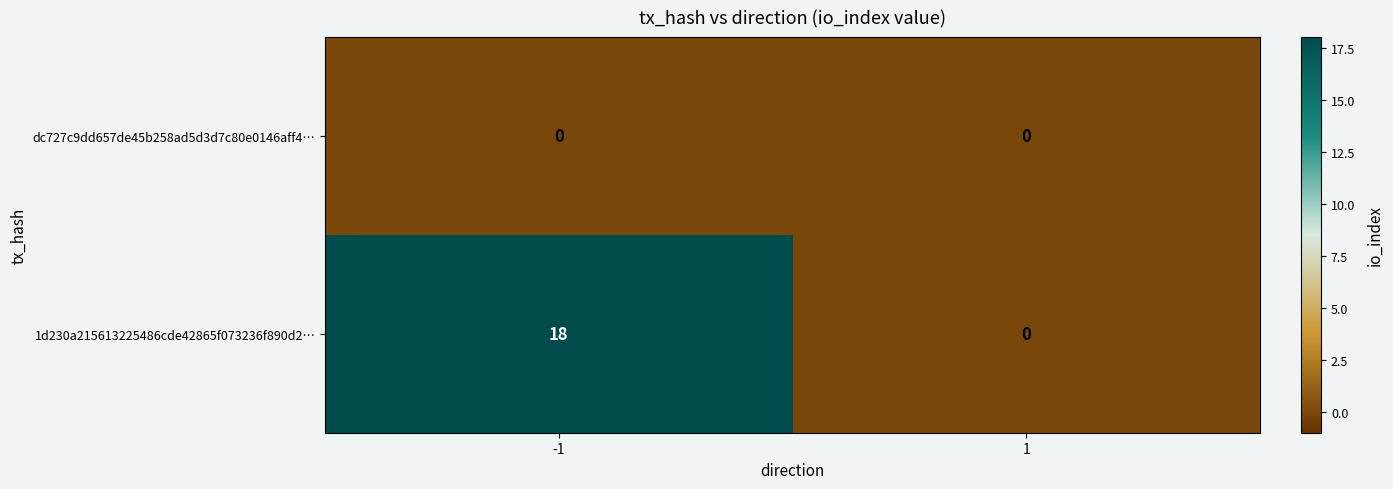

Reading left to right, extract all data points from this chart.

dc727c9dd657de45b258ad5d3d7c80e0146aff4…: -1=0	1=0
1d230a215613225486cde42865f073236f890d2…: -1=18	1=0